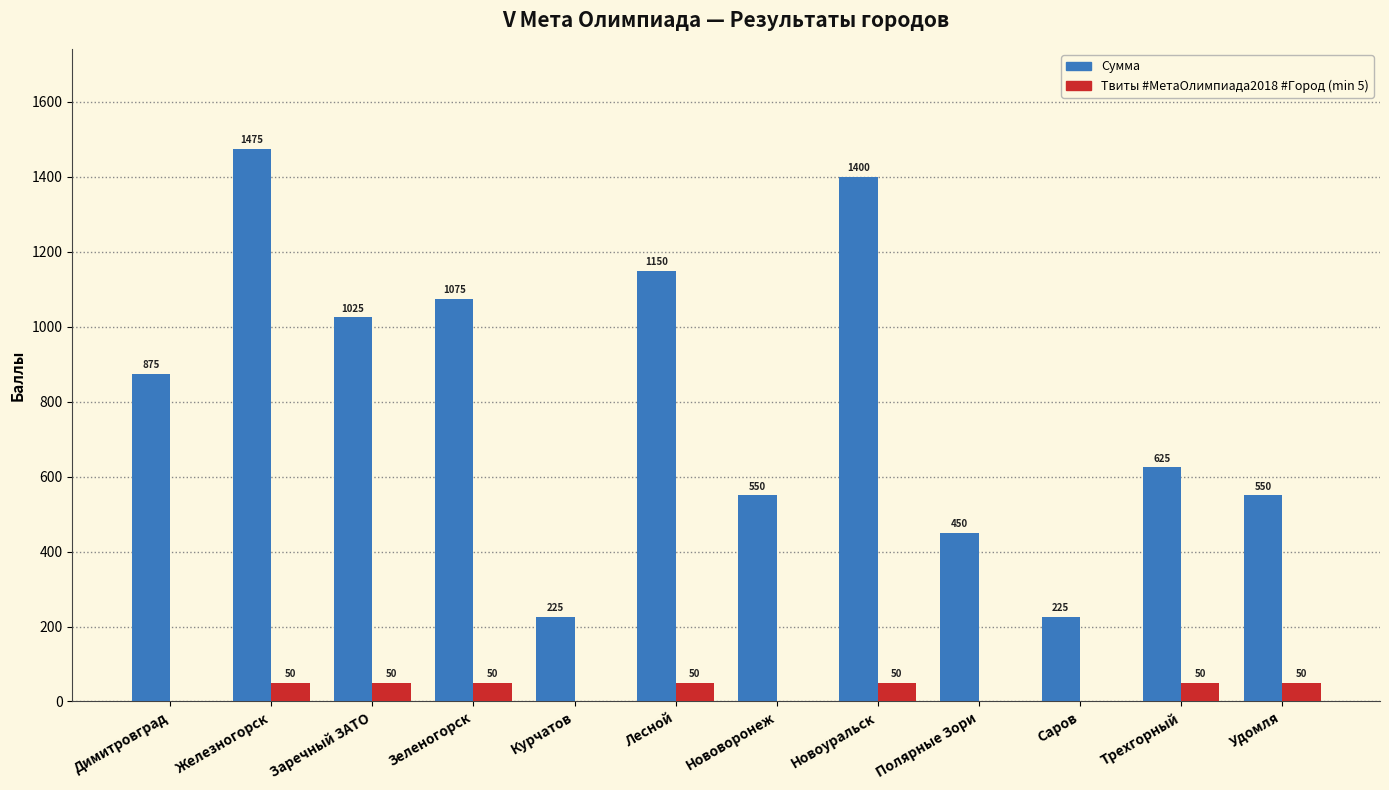

What is the total value across all series at Саров?

225